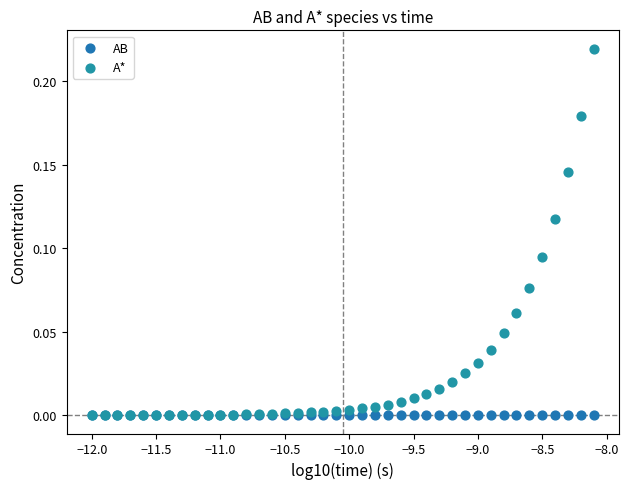

What are all the series names shown in the legend?

AB, A*